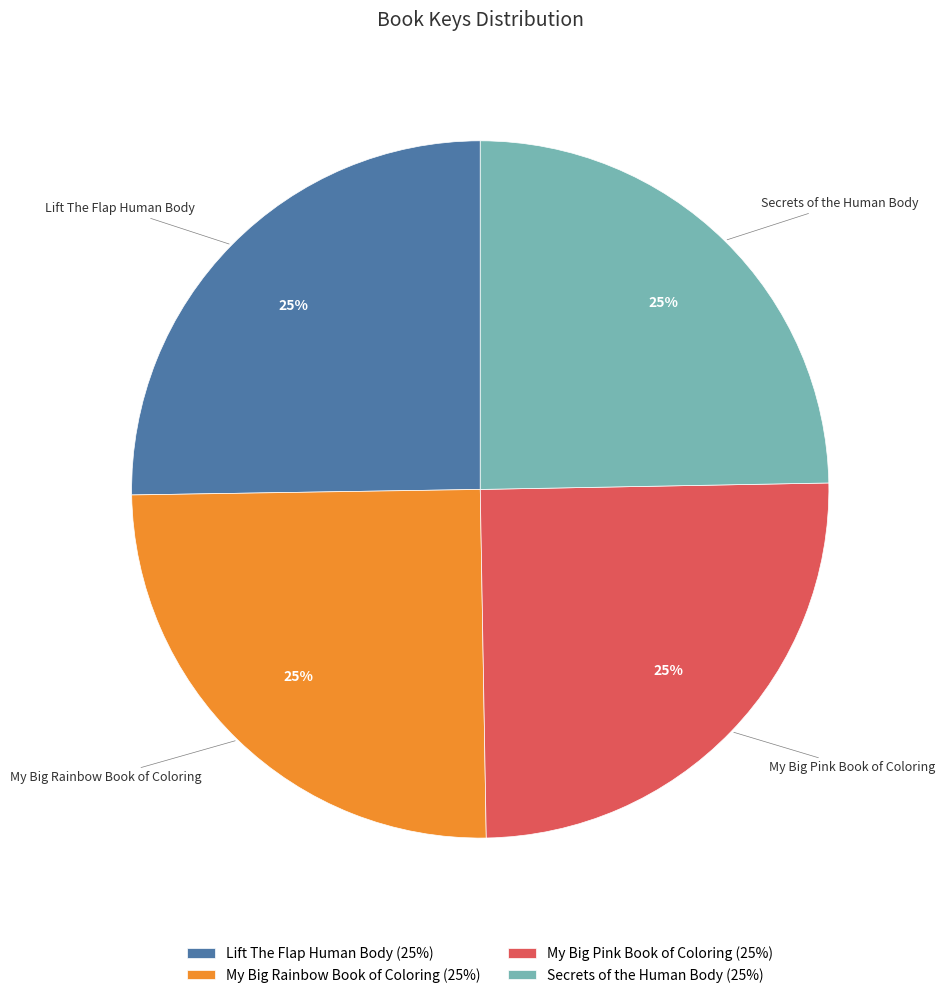

What is the ratio of the value at Lift The Flap Human Body to the value at Secrets of the Human Body?

1.0